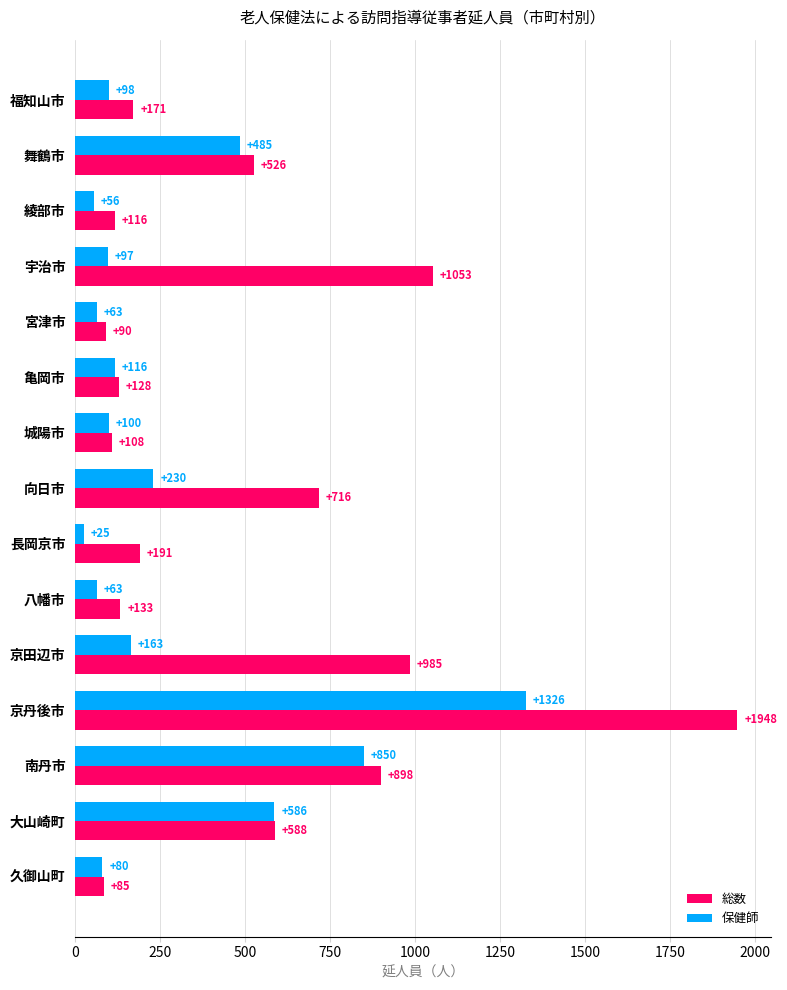

Between 城陽市 and 南丹市, which series saw the biggest shift?

総数